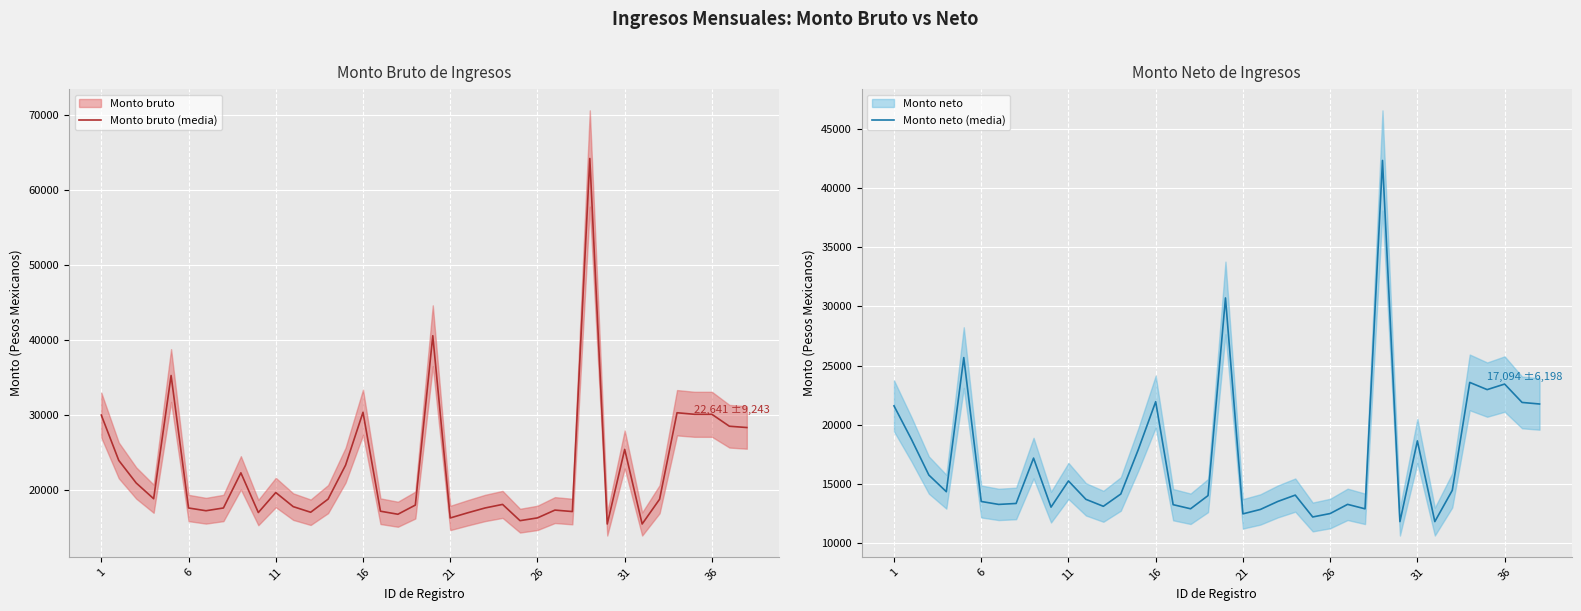

How many data points in Monto neto (media) are less than 14136?

19